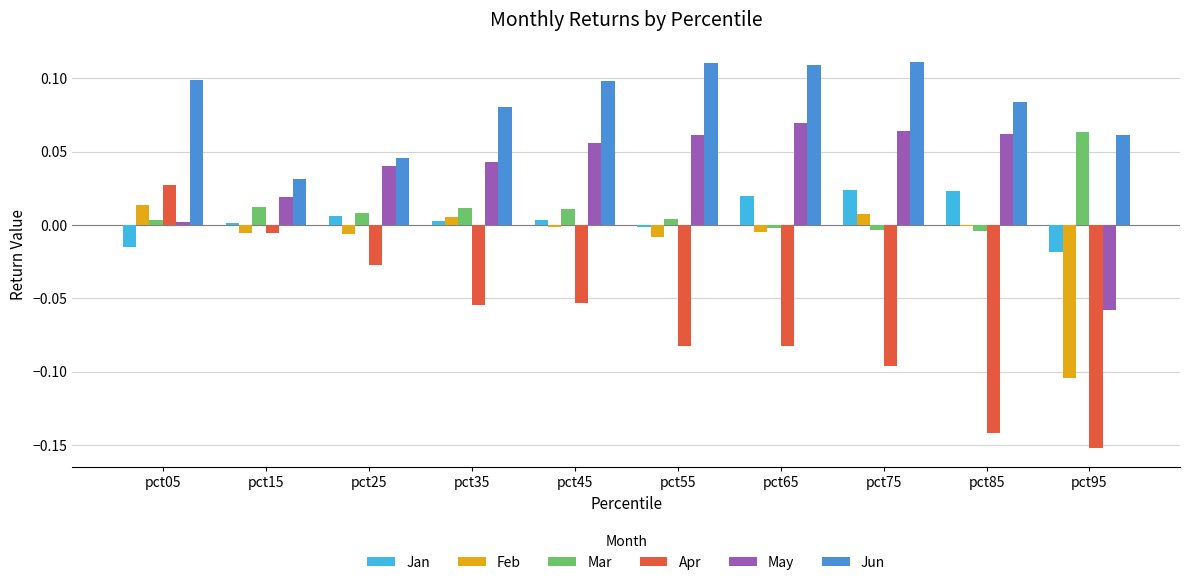

What are all the series names shown in the legend?

Jan, Feb, Mar, Apr, May, Jun